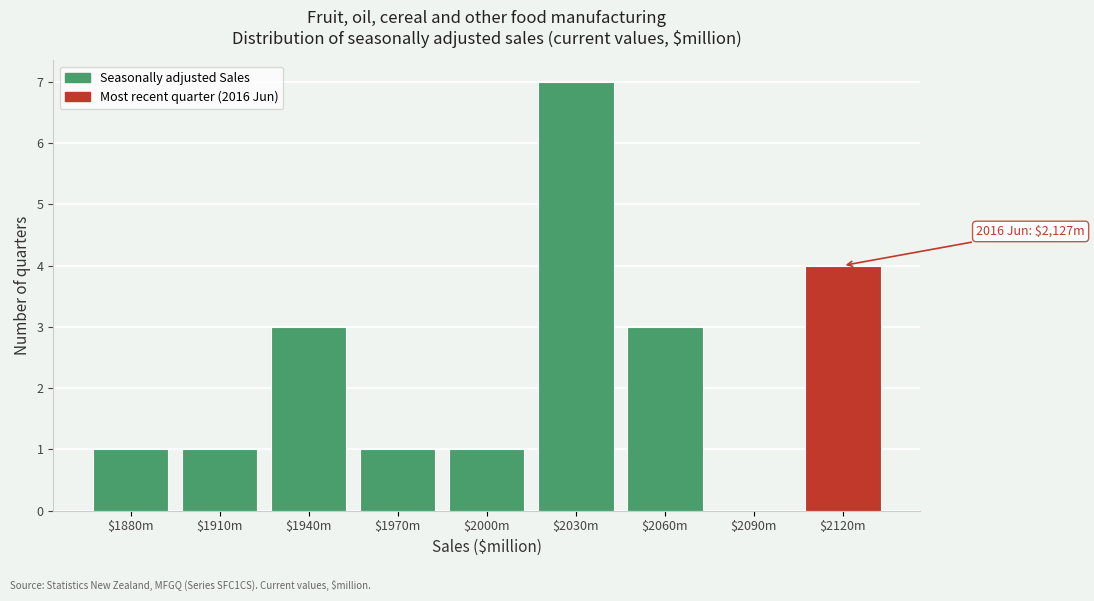

At which category does the chart reach its peak across all series?

$2030m